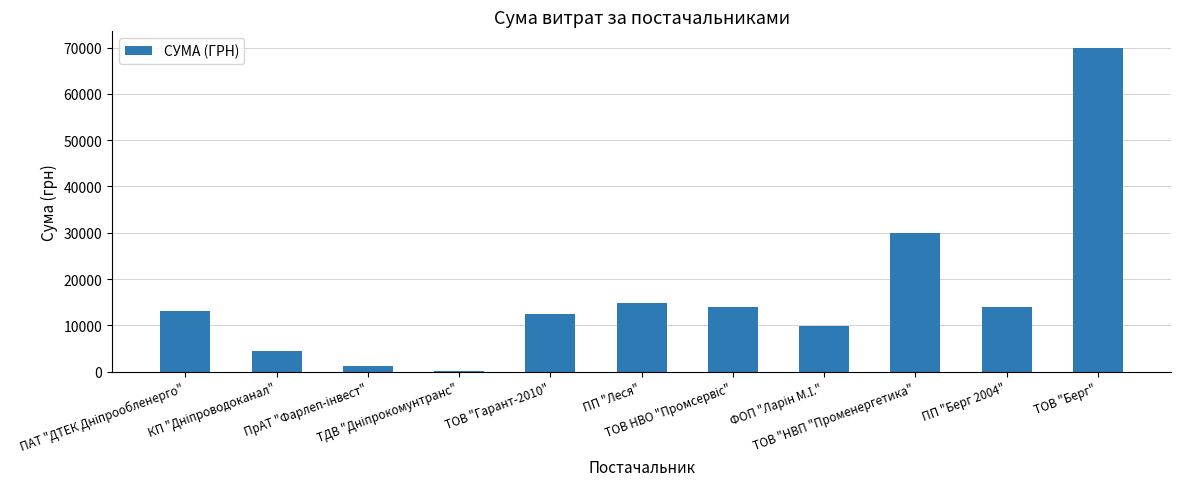

What is the sum of all values?

184096.9